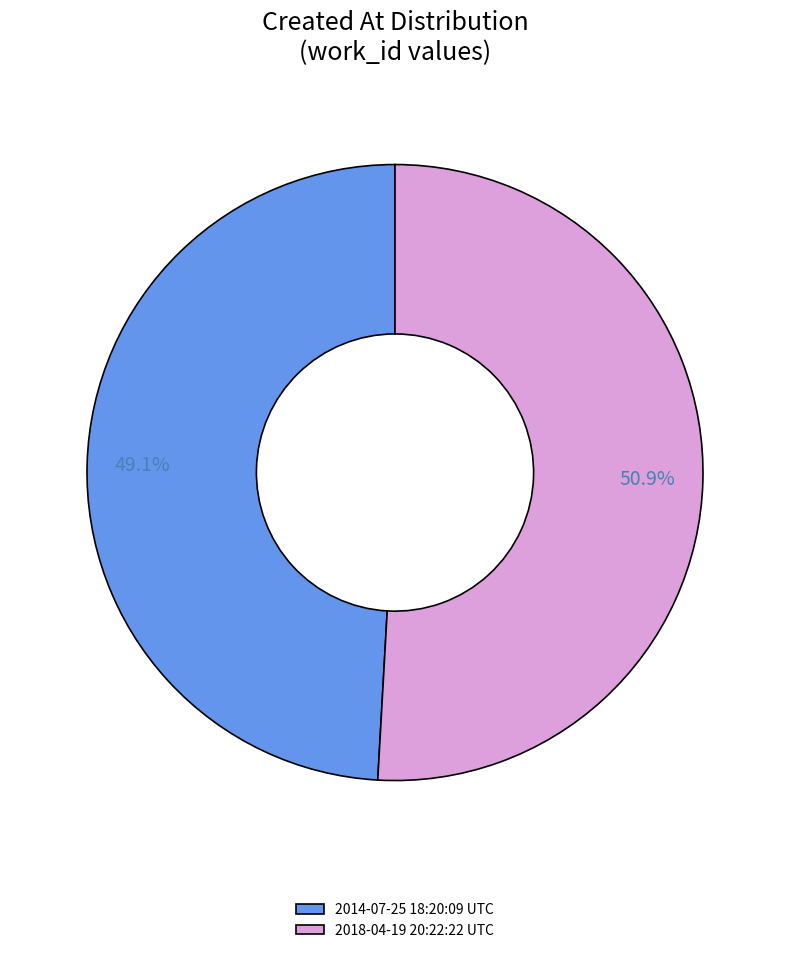

How many slices are in this pie chart?

2